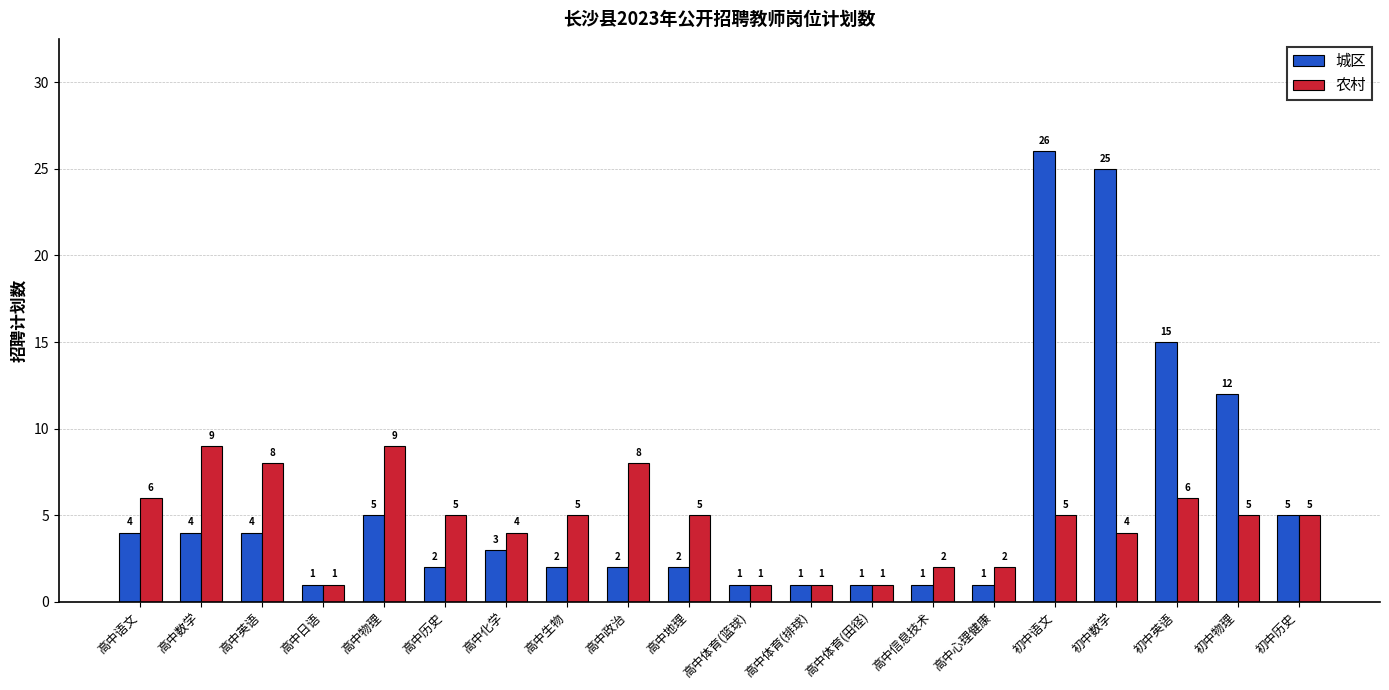

Reading left to right, extract all data points from this chart.

城区: 高中语文=4	高中数学=4	高中英语=4	高中日语=1	高中物理=5	高中历史=2	高中化学=3	高中生物=2	高中政治=2	高中地理=2	高中体育(篮球)=1	高中体育(排球)=1	高中体育(田径)=1	高中信息技术=1	高中心理健康=1	初中语文=26	初中数学=25	初中英语=15	初中物理=12	初中历史=5
农村: 高中语文=6	高中数学=9	高中英语=8	高中日语=1	高中物理=9	高中历史=5	高中化学=4	高中生物=5	高中政治=8	高中地理=5	高中体育(篮球)=1	高中体育(排球)=1	高中体育(田径)=1	高中信息技术=2	高中心理健康=2	初中语文=5	初中数学=4	初中英语=6	初中物理=5	初中历史=5